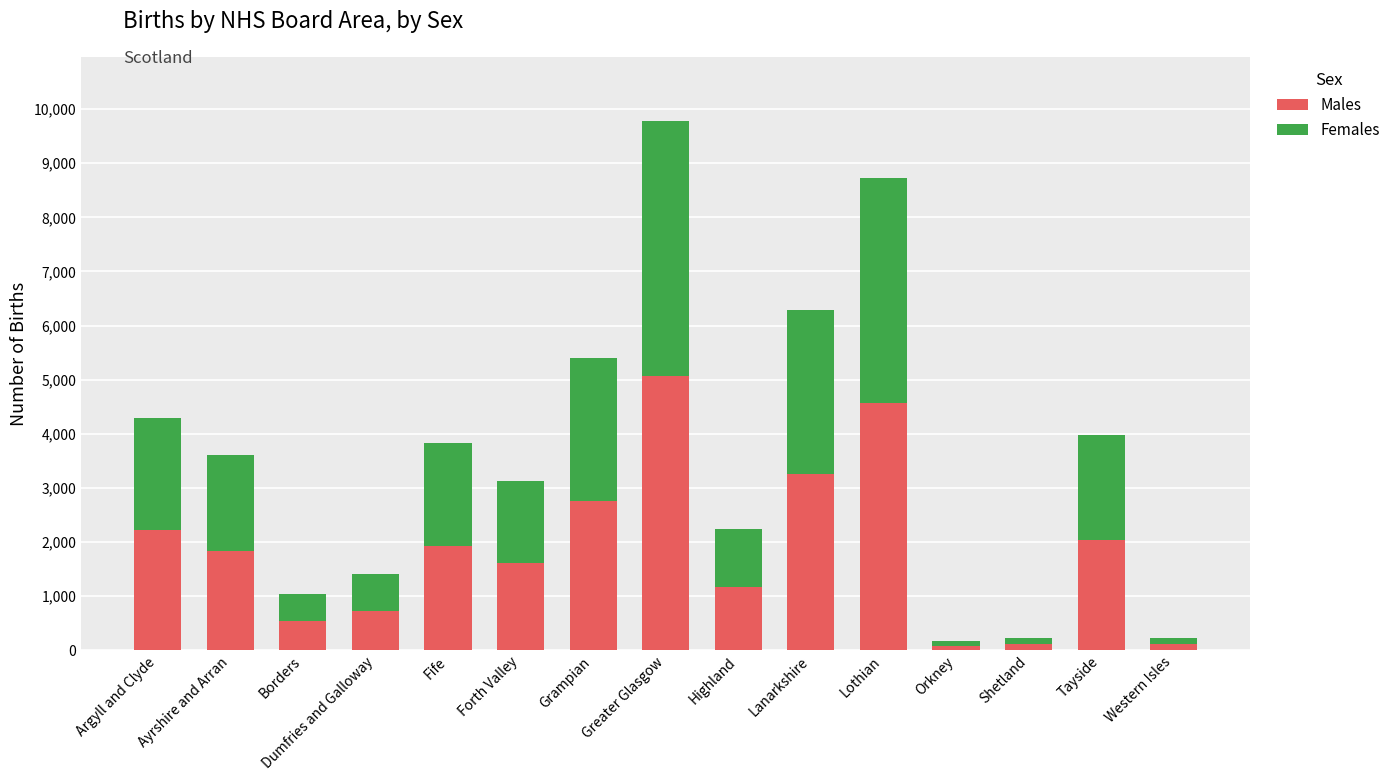

Which category has the highest value in the Males series?

Greater Glasgow